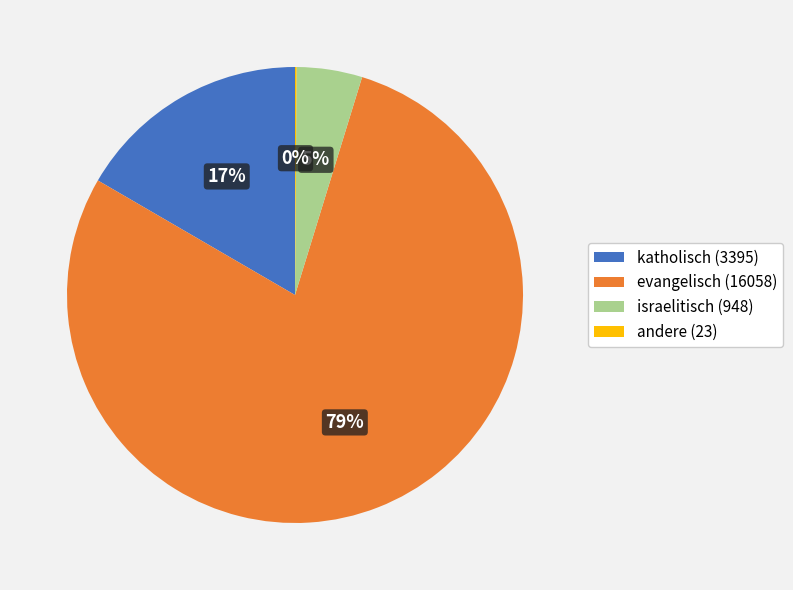

Is it true that evangelisch (16058) is 79% of the pie?

True